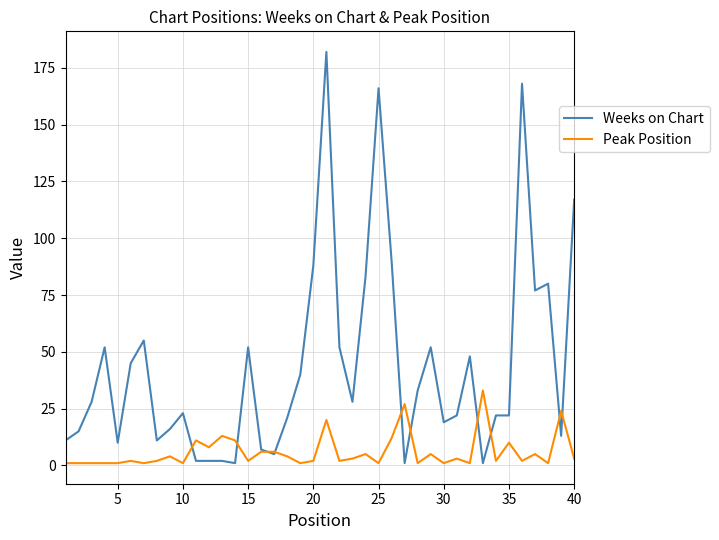

Which series has the largest range (max minus min)?

Weeks on Chart